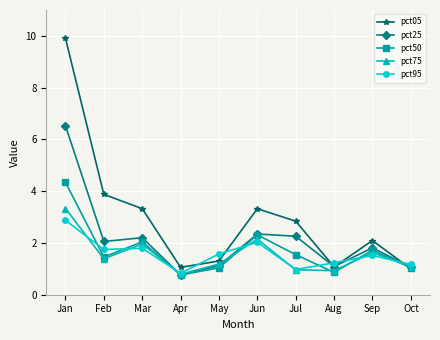

The pct75 series shows 1.0 at Jul. True or false?

True